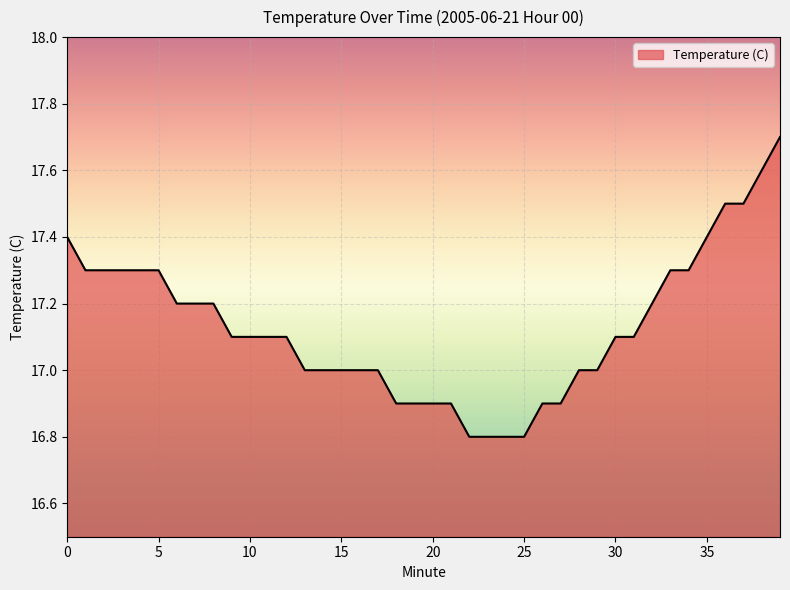

Count the values in the range 17 to 18.

30